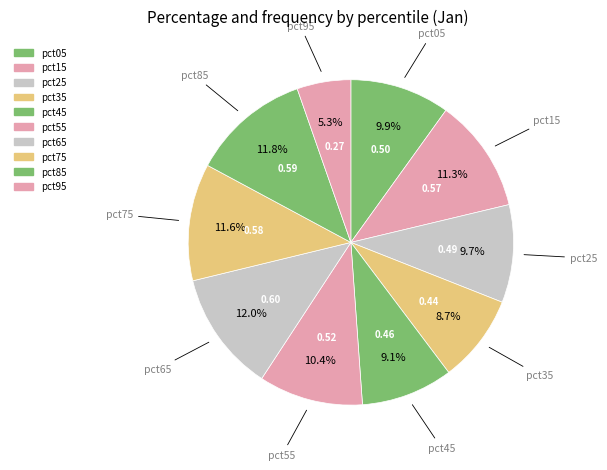

True or false: pct15 accounts for 25% of the total.

False